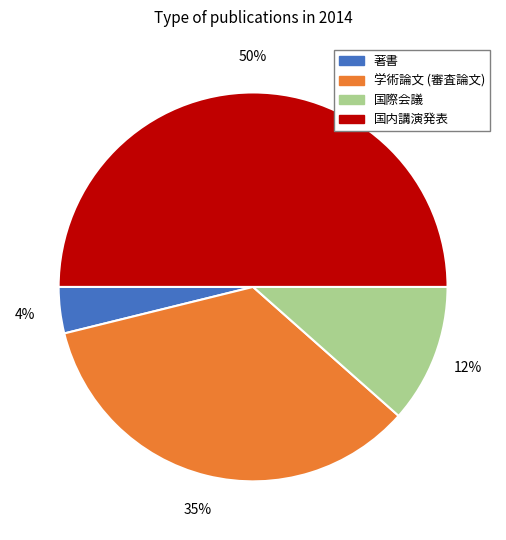

To the nearest percent, what percentage of the pie is 著書?

4%